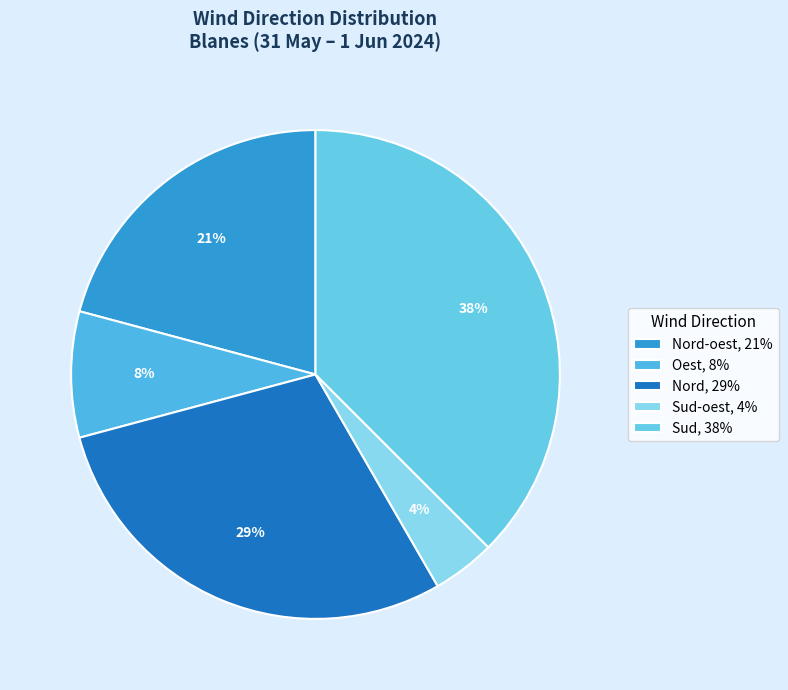

How many slices are in this pie chart?

5